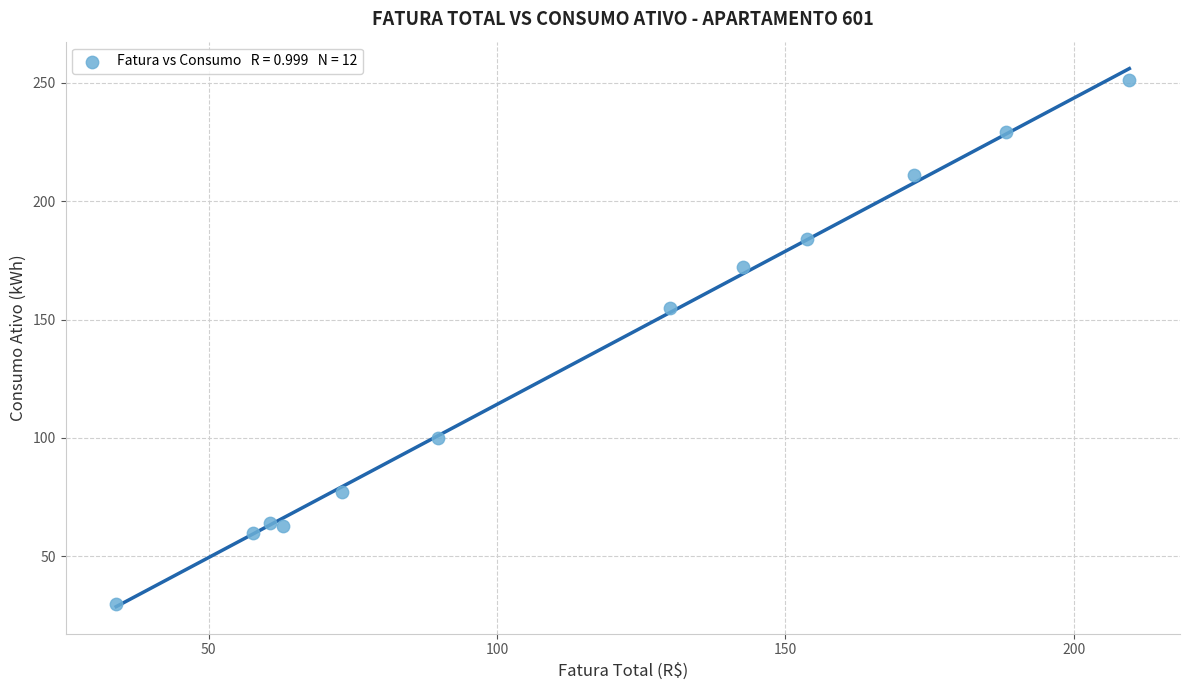

What is the average Y value?

133